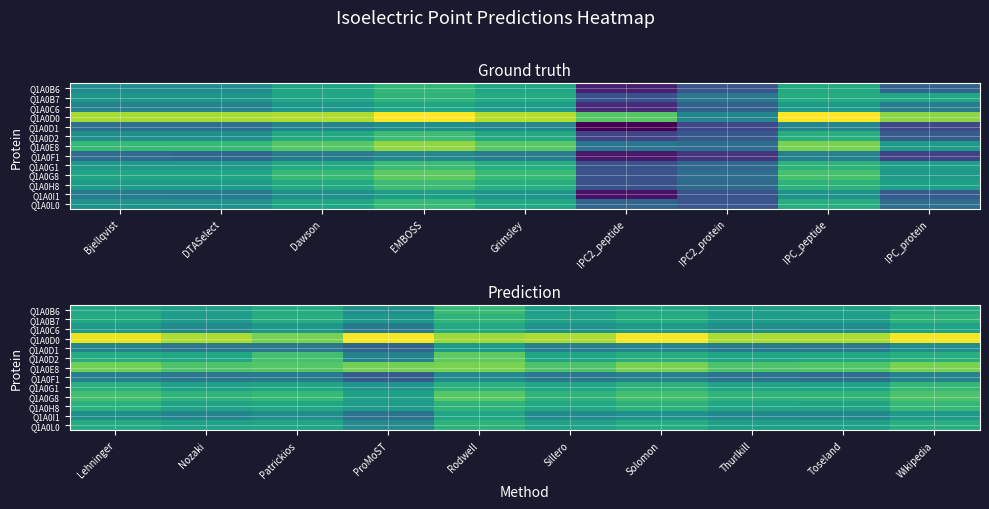

How many data points in Q1A0D1 are above 10?

5